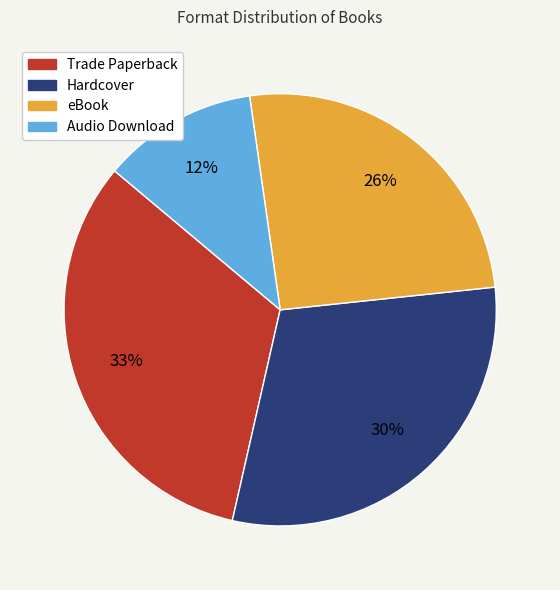

Approximately how many times larger is the value at Audio Download compared to Hardcover?

0.4